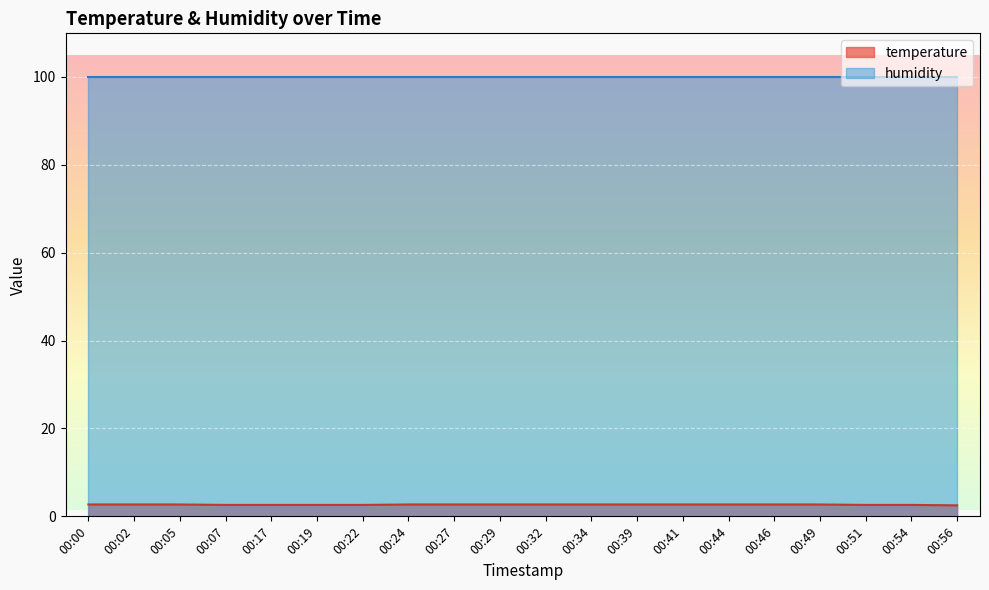

What is the value of the 11th point from the left?

2.7